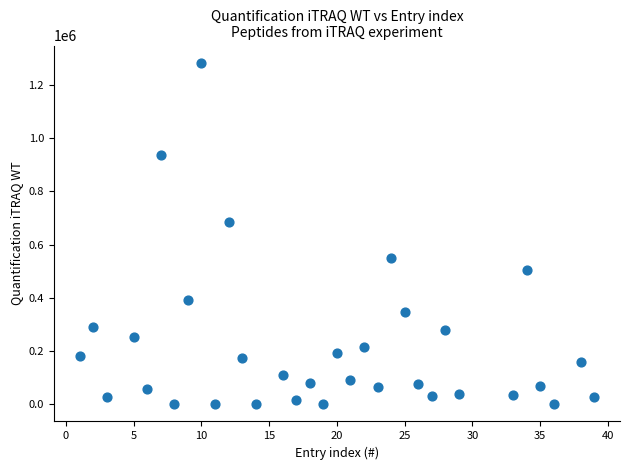

What is the range of X values (max minus min)?

38.0